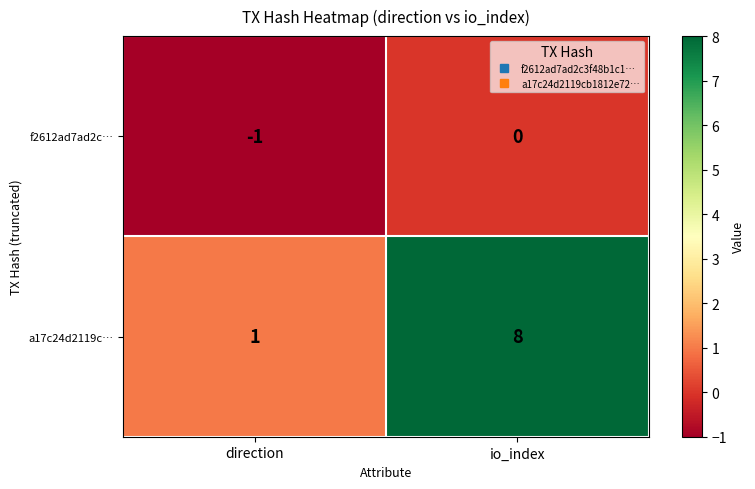

Where is f2612ad7ad2c… nearest to the value 0?

io_index